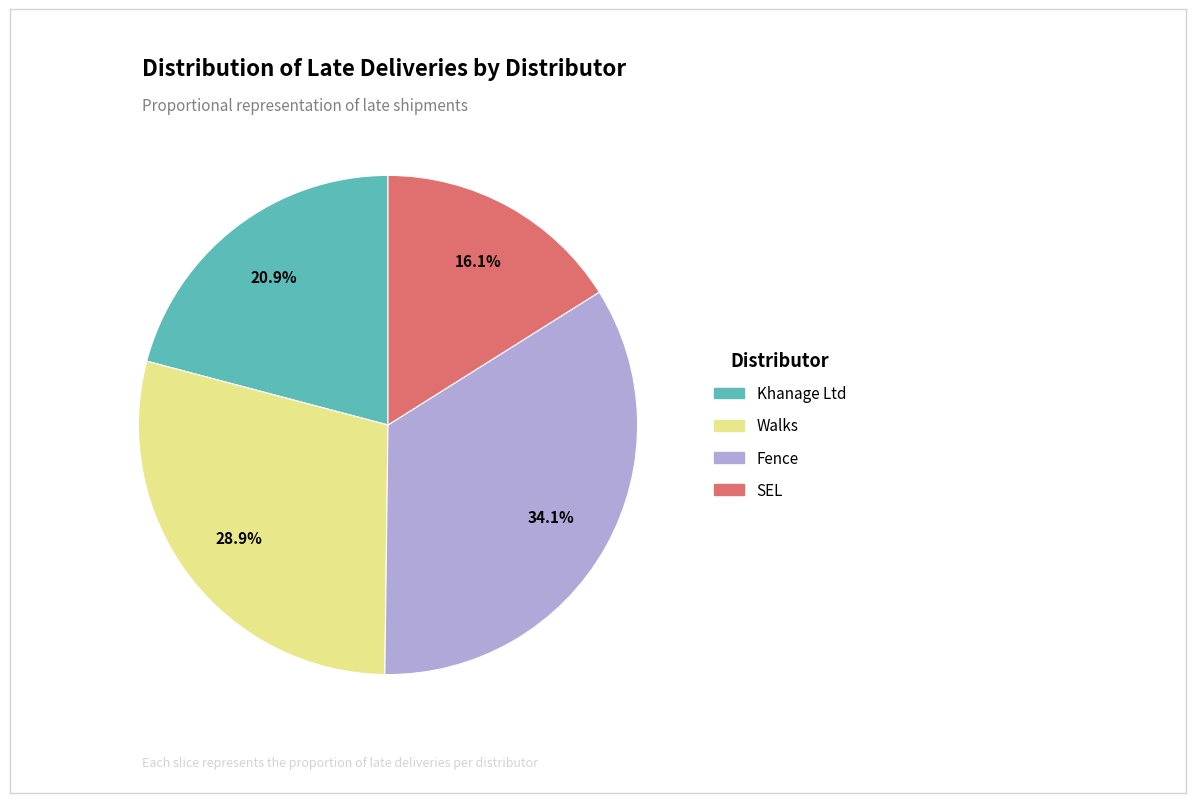

To the nearest percent, what is the combined percentage of Fence and Walks?

63%